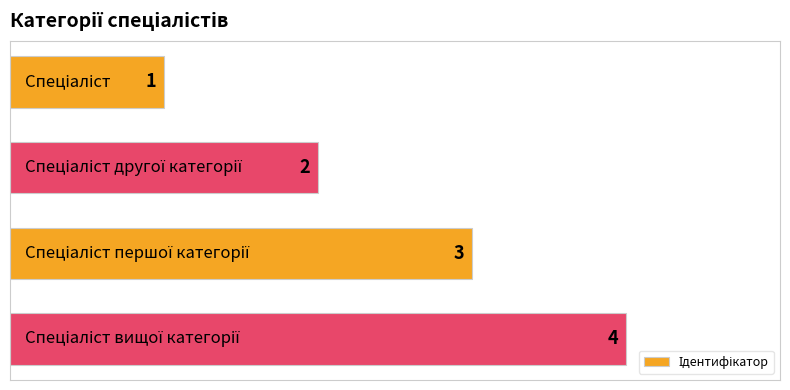

What is the value of the 1st bar from the top?

1